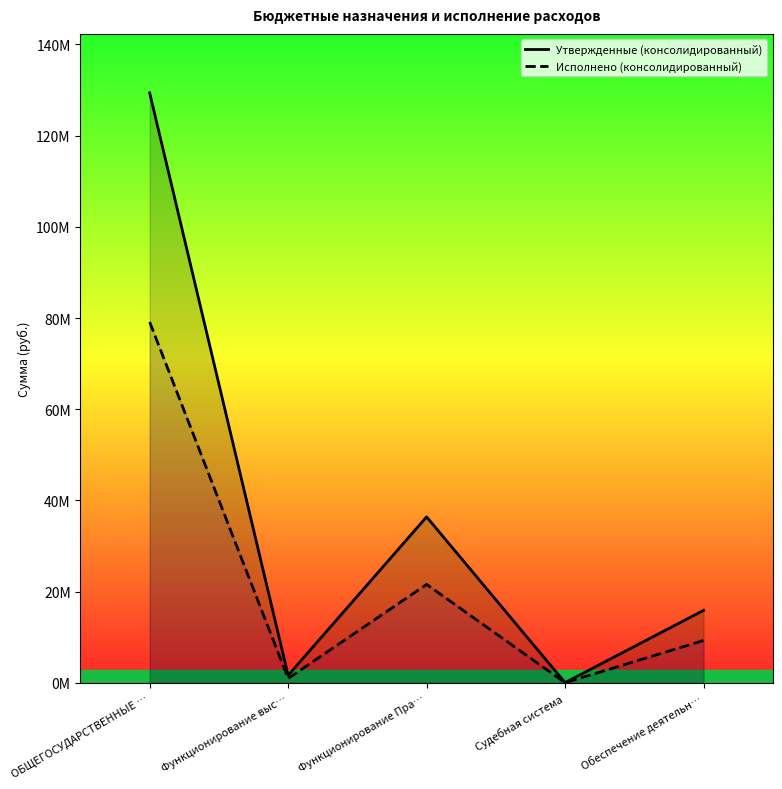

Rank the series at Функционирование Пра… from lowest to highest value.

Исполнено (консолидированный), Утвержденные (консолидированный)